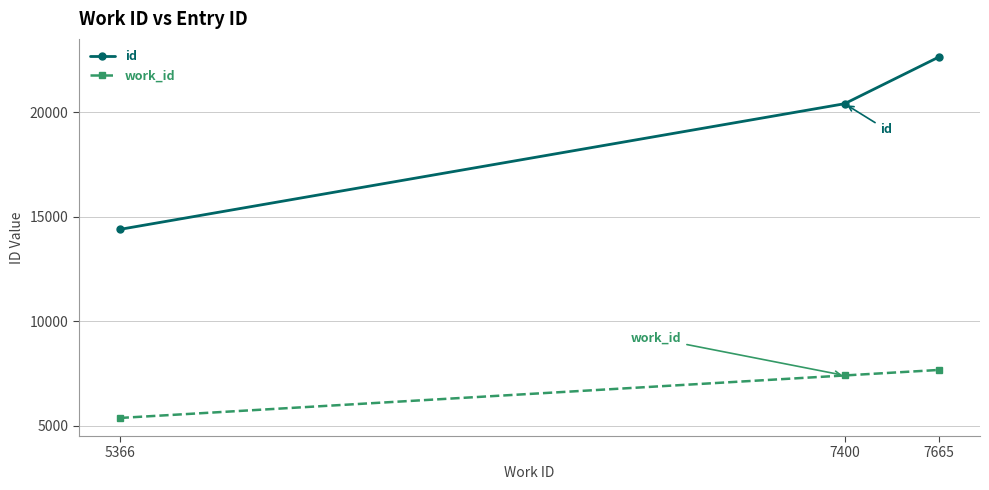

Which category has the lowest value in the id series?

5366